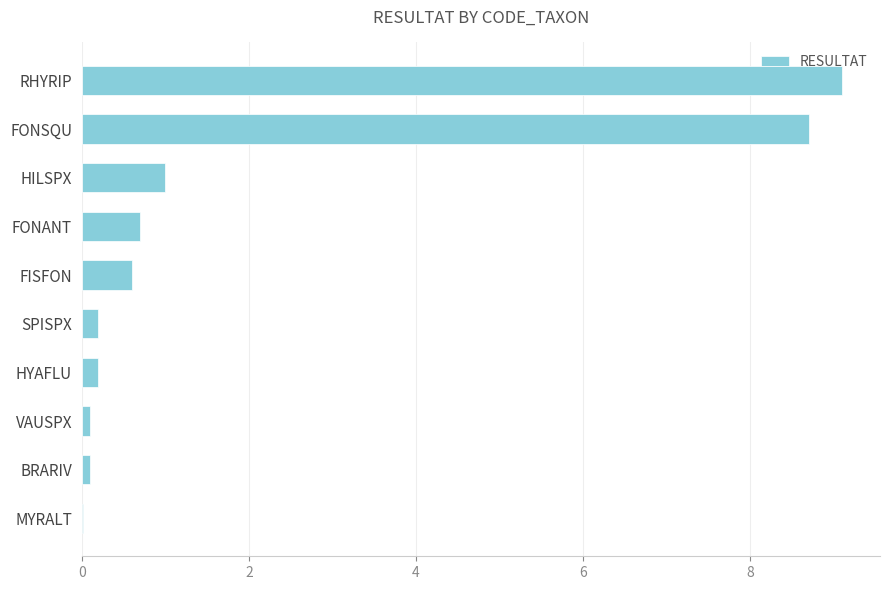

What is the change in value from FISFON to SPISPX?

-0.4